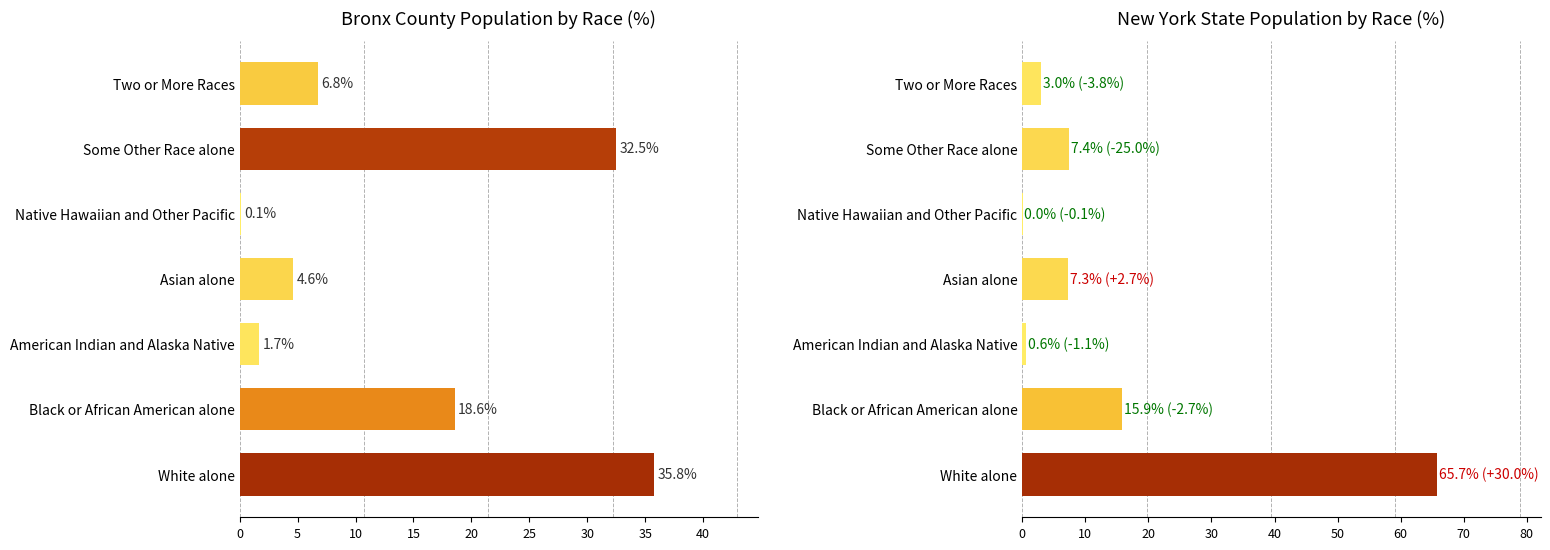

Which series has the largest range (max minus min)?

New York